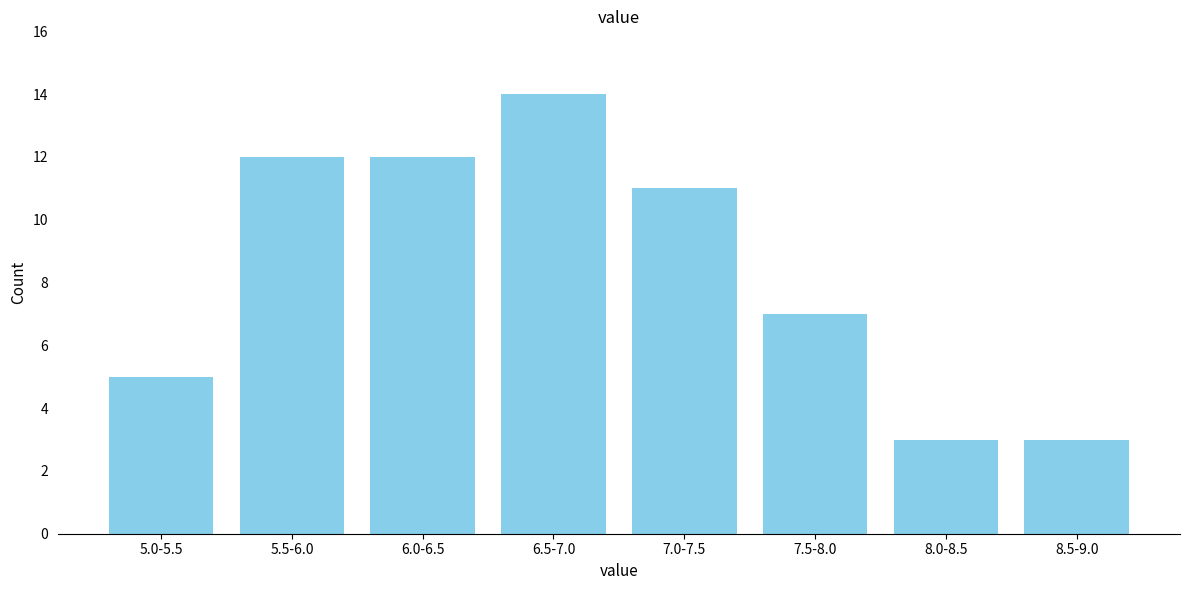

Reading left to right, list all the values displayed in this chart.

5	12	12	14	11	7	3	3